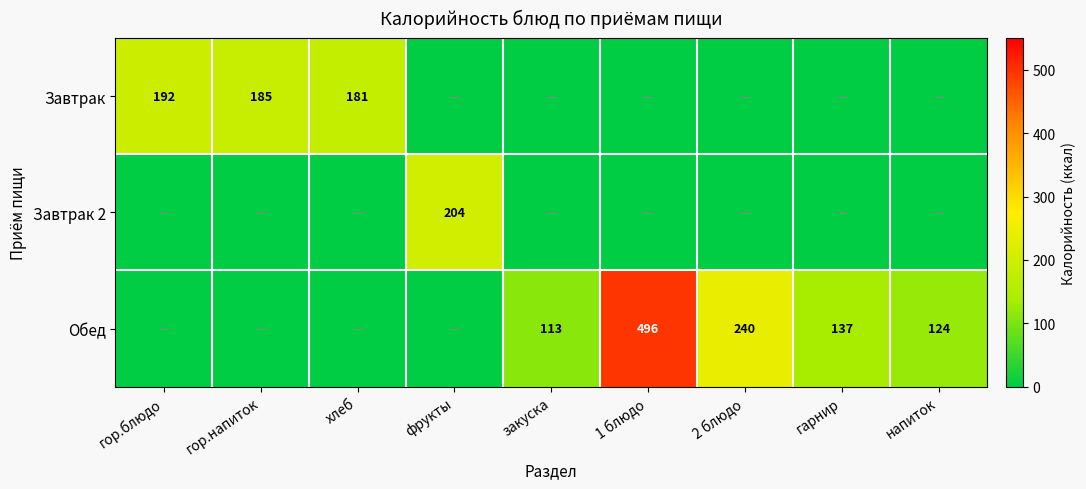

Is the value of Завтрак at хлеб greater than the value of Обед at 2 блюдо?

No